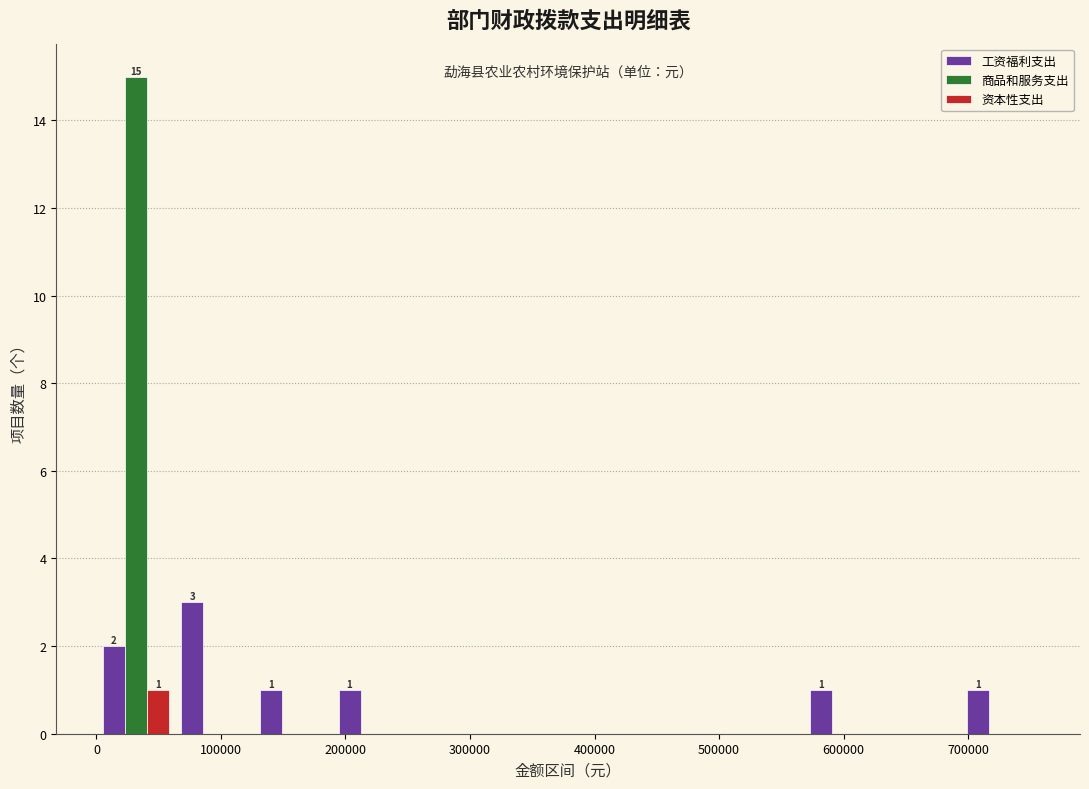

In the 商品和服务支出 series, which range on the x-axis has the tallest bar?

0 to 60000